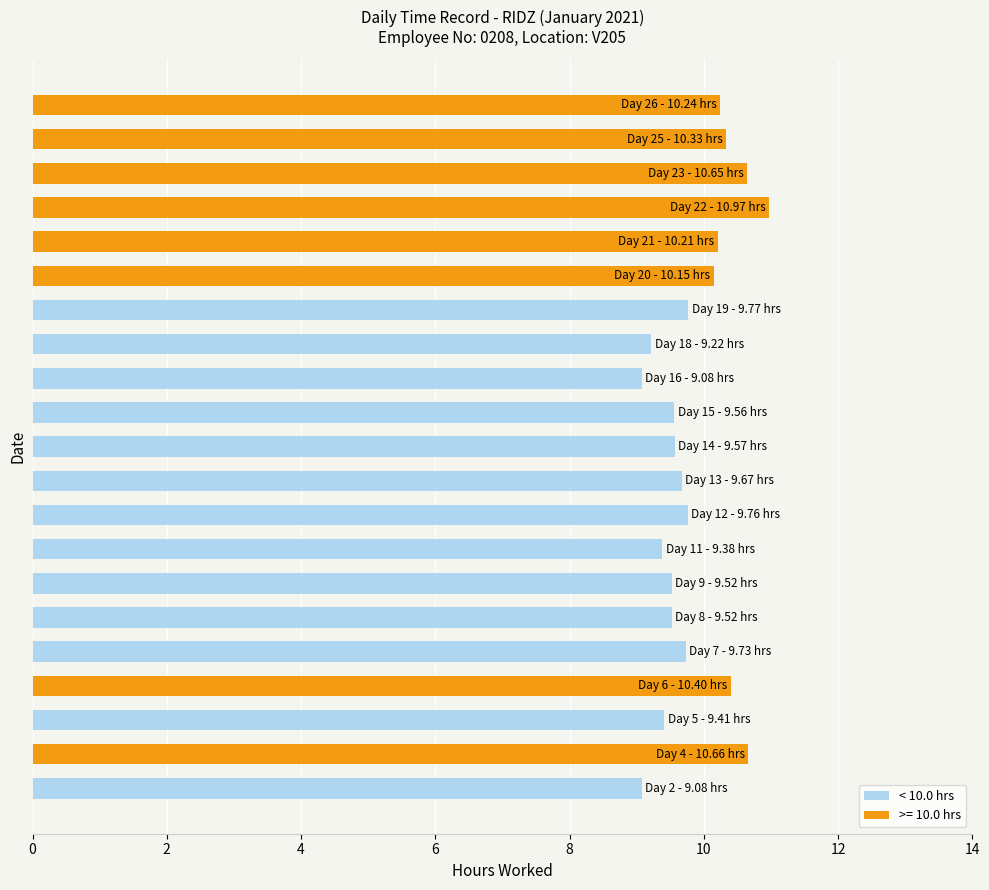

What is the sum of all values?

206.9